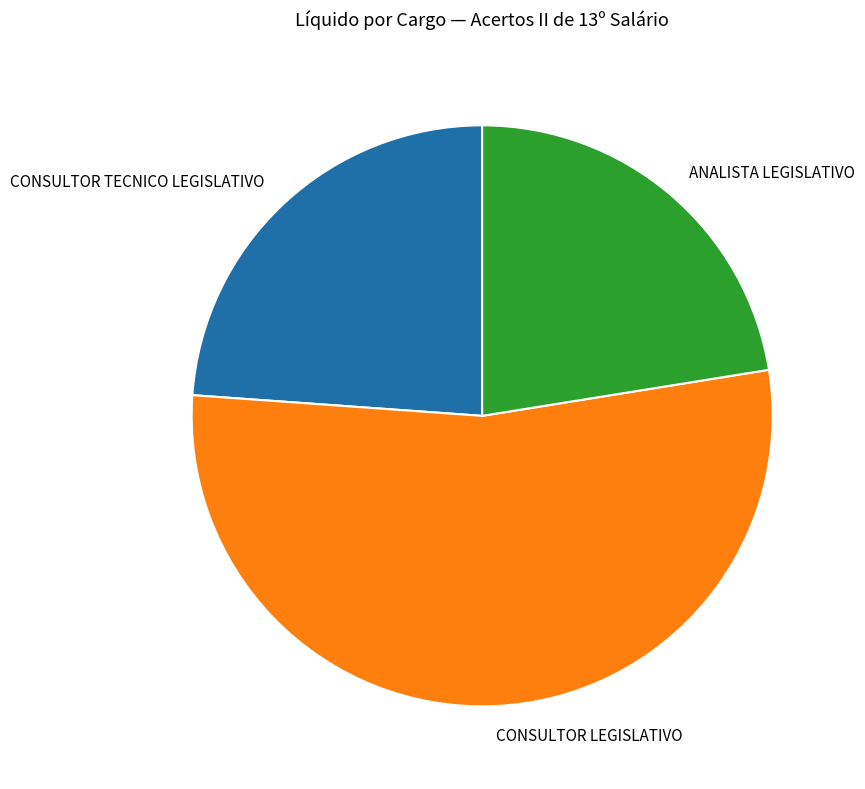

Is it true that CONSULTOR TECNICO LEGISLATIVO is 24% of the pie?

True